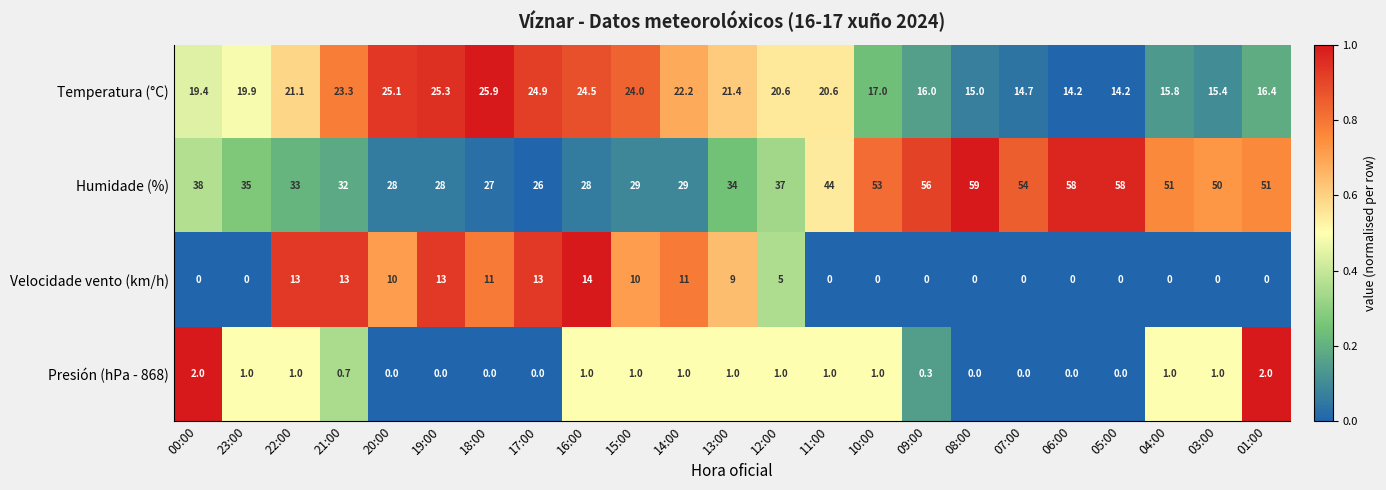

Which category has the highest value across all series?

08:00